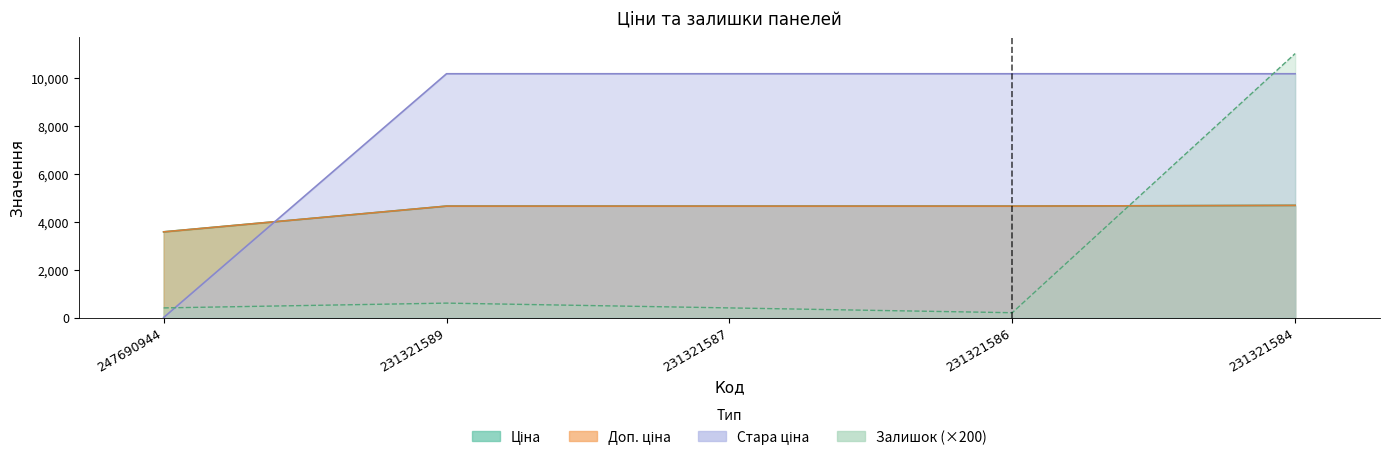

At how many categories does at least one series exceed 9912?

4